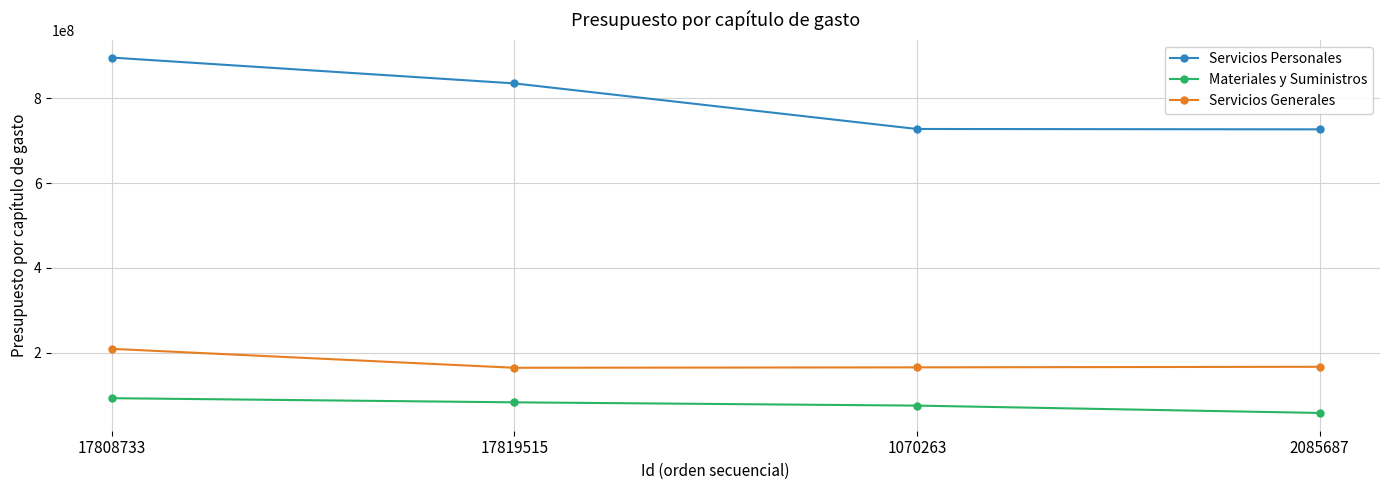

What is the label of the 2nd point from the left?

17819515